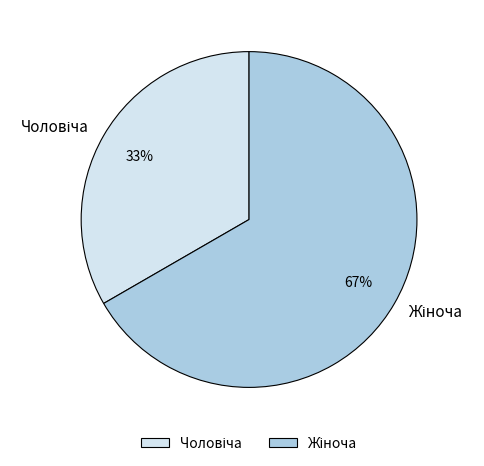

Does any single category account for the majority?

Yes